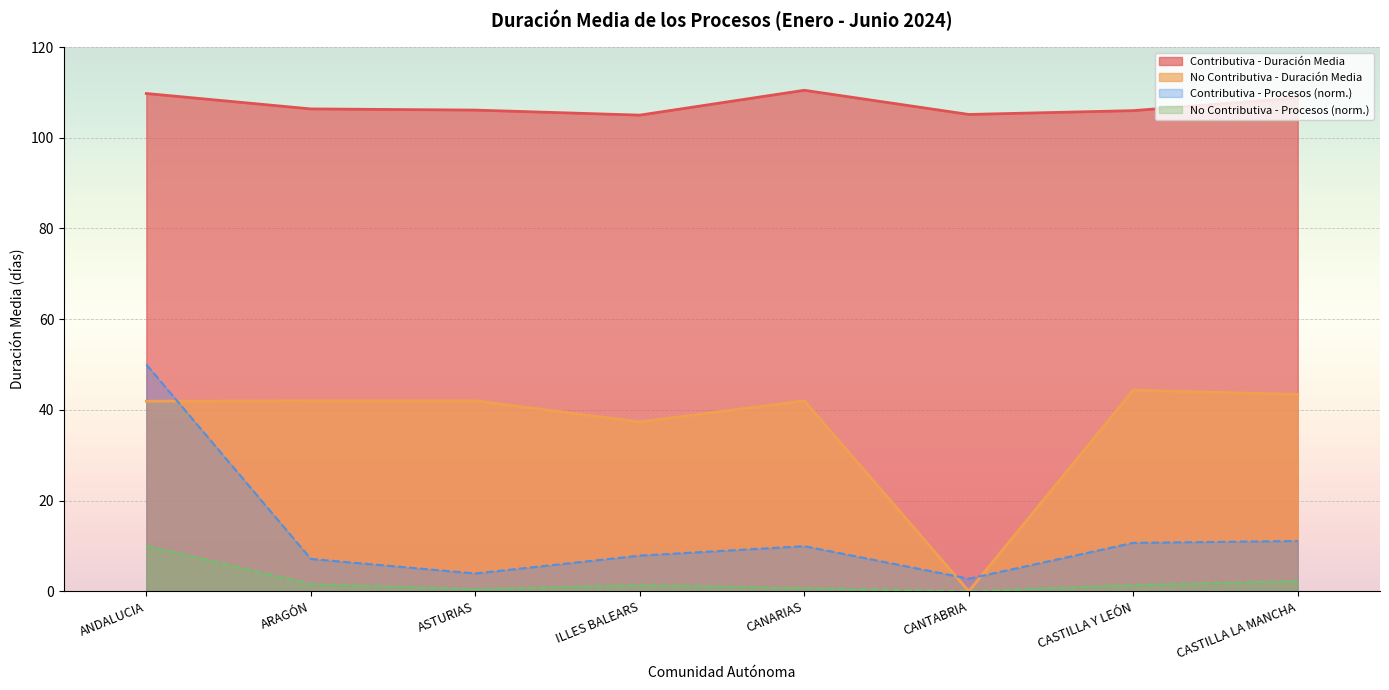

Reading right to left, extract all data points from this chart.

Contributiva - Procesos: 11.1	10.7	2.8	9.9	7.9	3.9	7.1	50.0
Contributiva - Duración Media: 108.8	106.0	105.1	110.5	105.0	106.1	106.3	109.8
No Contributiva - Procesos: 2.3	1.4	0.0	0.7	1.4	0.5	1.6	10.0
No Contributiva - Duración Media: 43.4	44.3	0.0	42.0	37.3	42.0	42.0	41.9